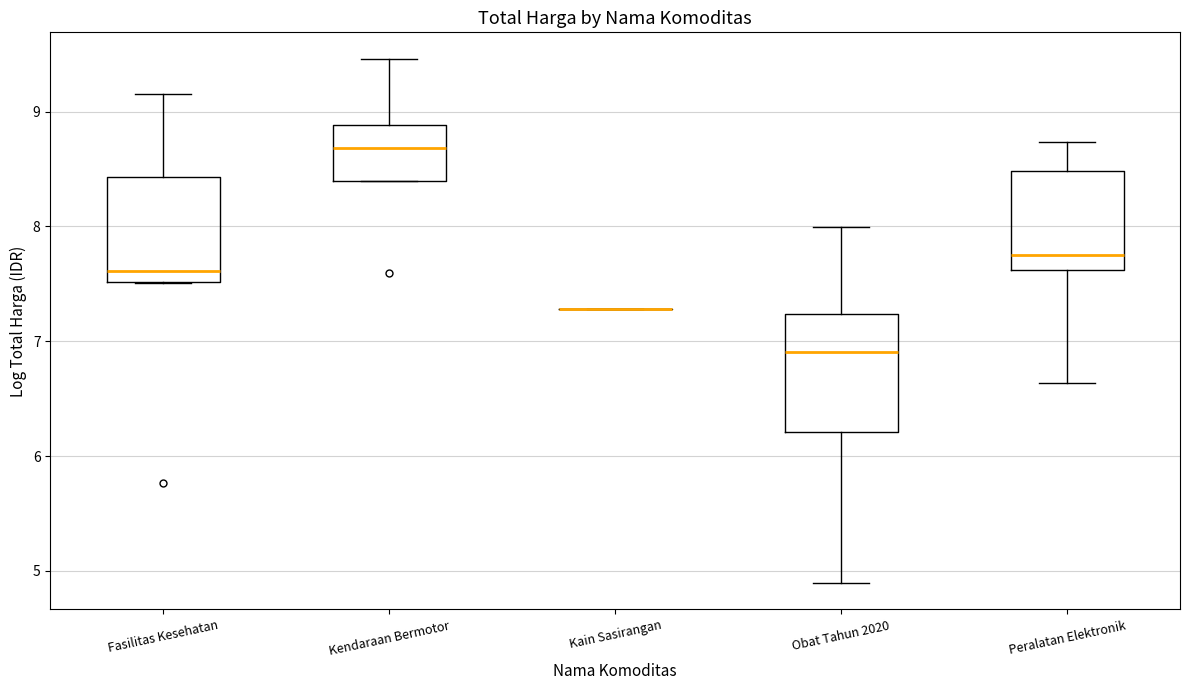

Reading left to right, read every box against the y-axis: the position of its median line, the range the box covers, and the ends of its whiskers. The values are not printed on the chart, so give them approximately, as read against the axis.

Fasilitas Kesehatan: median 7.6, box 7.5 to 8.4, whiskers 7.5 to 9.2
Kendaraan Bermotor: median 8.7, box 8.4 to 8.9, whiskers 8.4 to 9.5
Kain Sasirangan: box collapsed to a line at 7.3, whiskers 7.3 to 7.3
Obat Tahun 2020: median 6.9, box 6.2 to 7.2, whiskers 4.9 to 8.0
Peralatan Elektronik: median 7.7, box 7.6 to 8.5, whiskers 6.6 to 8.7